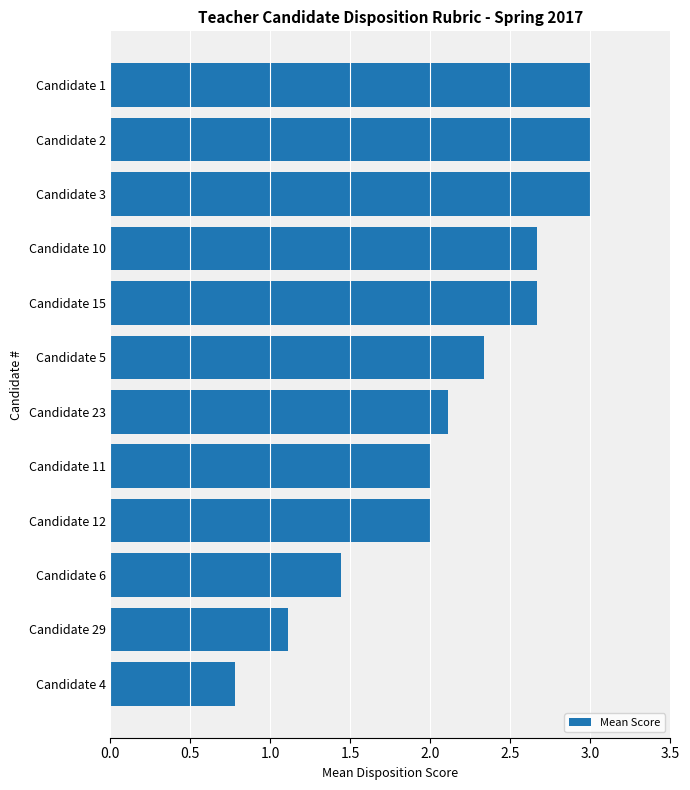

Is it true that the value at Candidate 5 is 2.3?

True